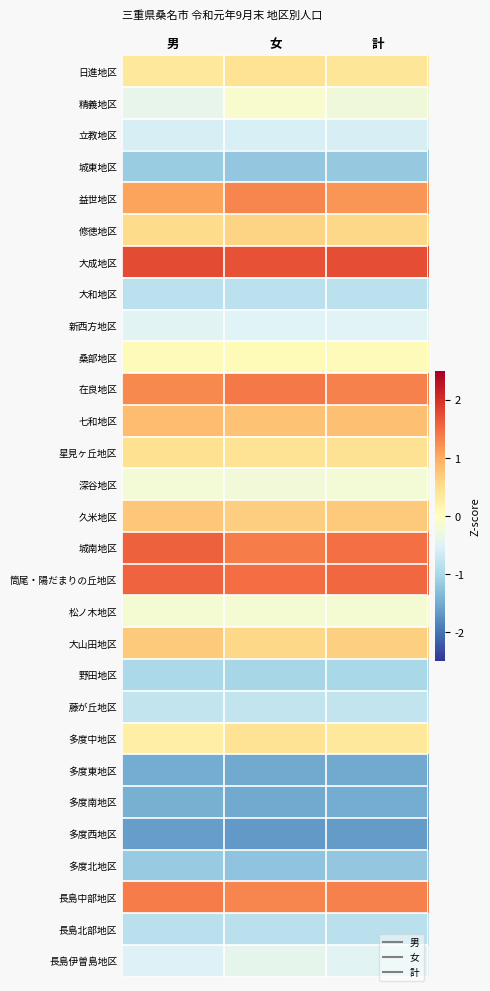

Between 計 and 女, which is larger?

女